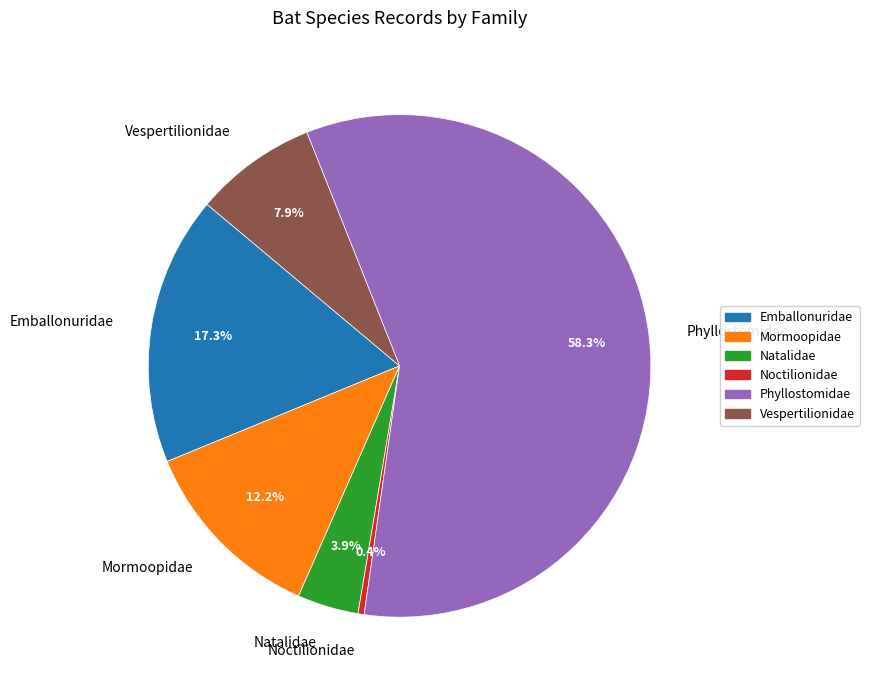

The Phyllostomidae slice represents 72% of the pie. True or false?

False